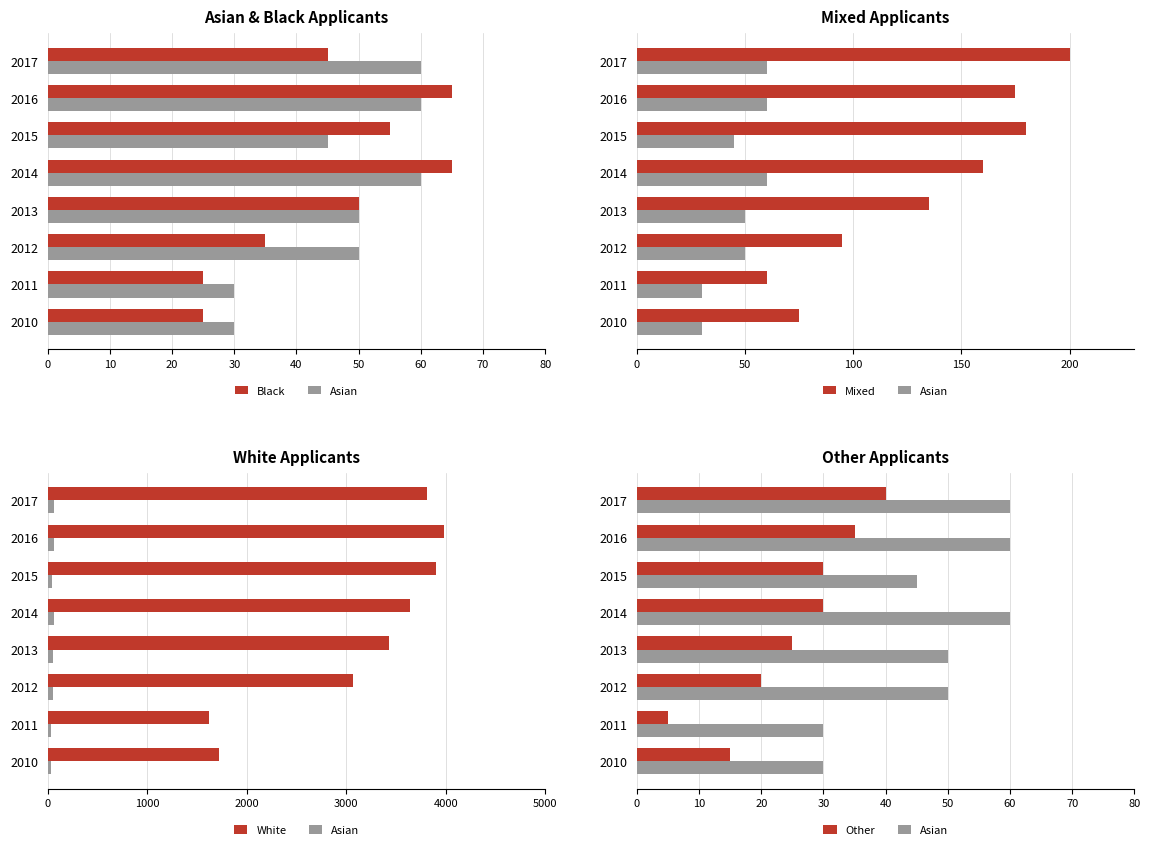

True or false: Asian has a value of 50 at 2012.

True